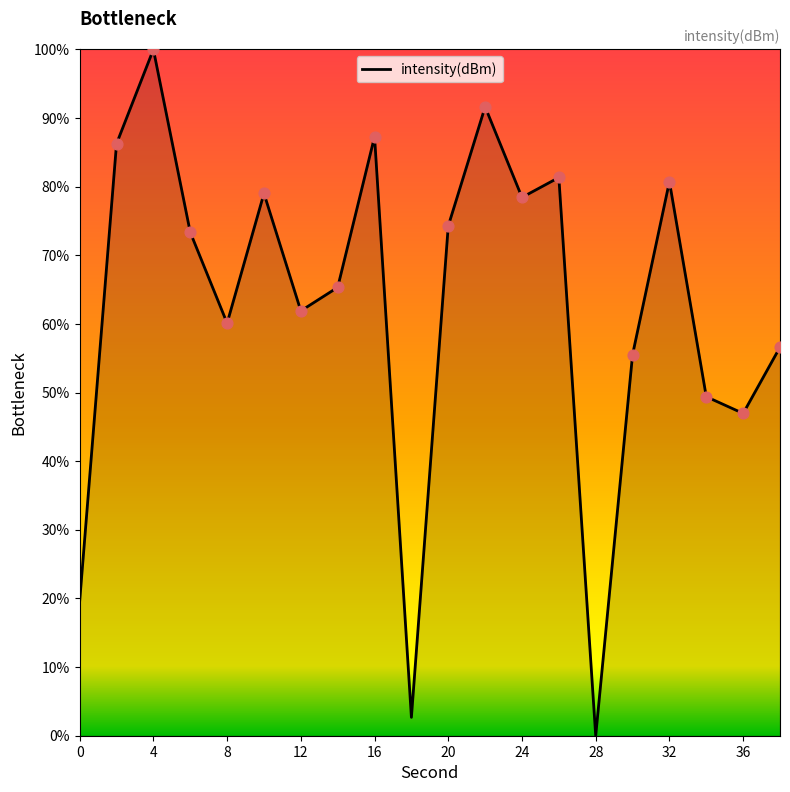

What is the maximum value shown in the chart?

100.0